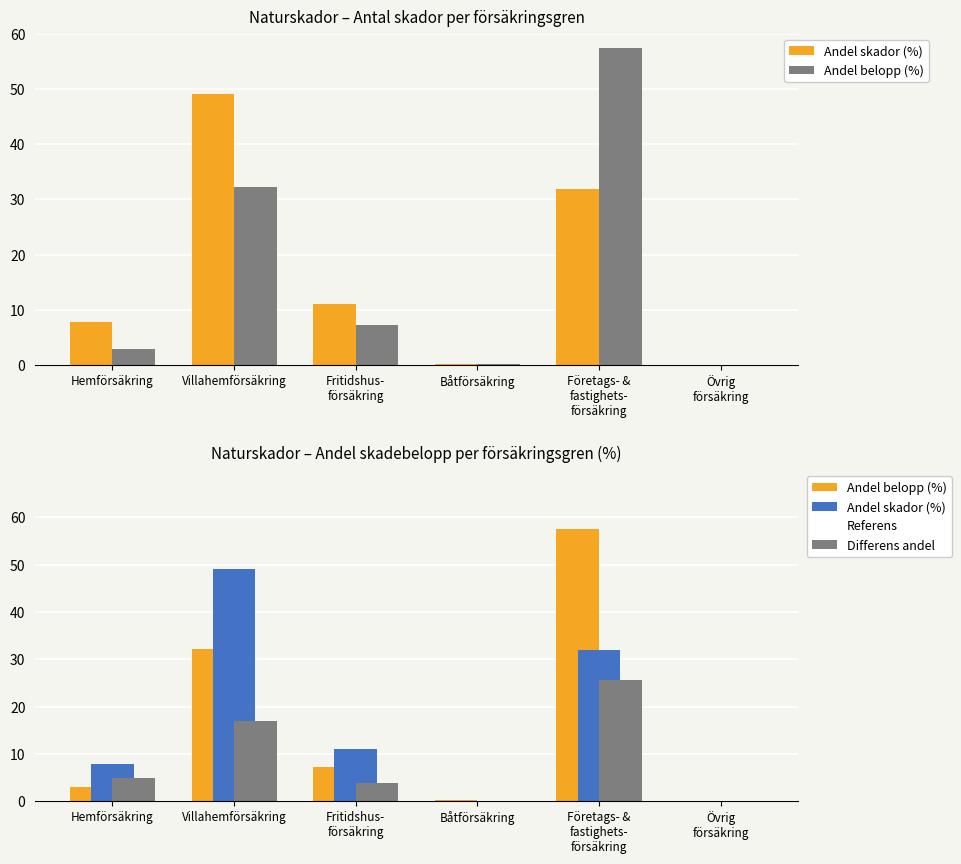

Which series changed the most between Hemförsäkring and Villahemförsäkring?

Andel skador (%)